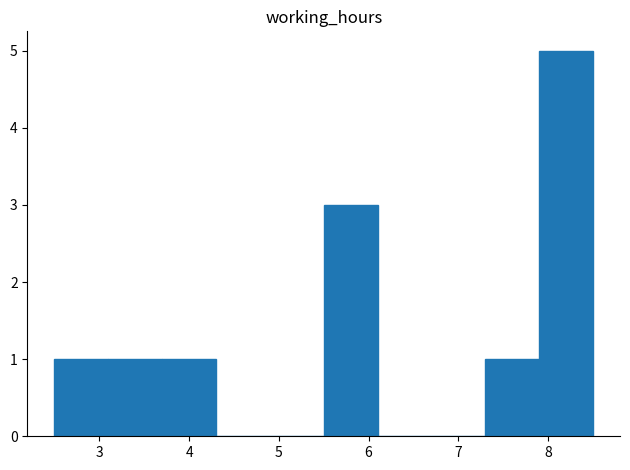

What is the height of the bar covering 3.1 to 3.7 on the x-axis? The values are not printed on the chart, so give them approximately, as read against the axis.

1